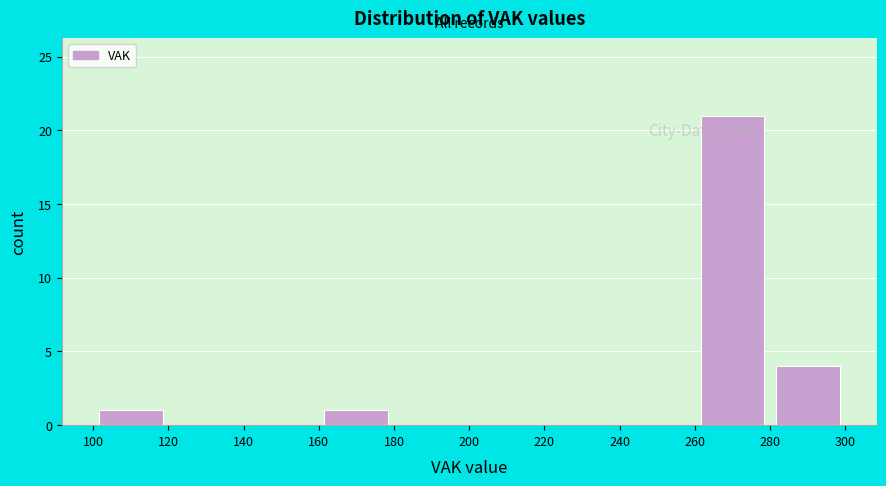

How tall is the bar that spans 100 to 120 on the x-axis? The values are not printed on the chart, so give them approximately, as read against the axis.

1